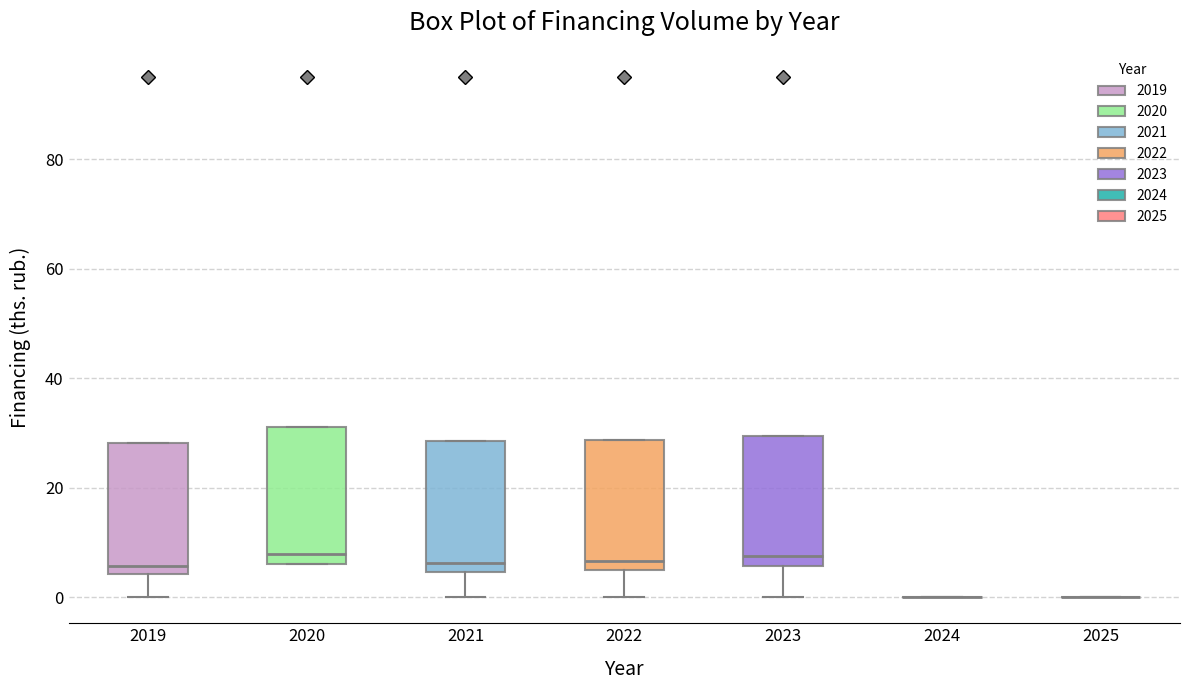

Reading left to right, read every box against the y-axis: the position of its median line, the range the box covers, and the ends of its whiskers. The values are not printed on the chart, so give them approximately, as read against the axis.

2019: median 6, box 4 to 28, whiskers 0 to 28
2020: median 8, box 6 to 32, whiskers 6 to 32
2021: median 6, box 4 to 28, whiskers 0 to 28
2022: median 6, box 4 to 28, whiskers 0 to 28
2023: median 8, box 6 to 30, whiskers 0 to 30
2024: box collapsed to a line at 0, whiskers 0 to 0
2025: box collapsed to a line at 0, whiskers 0 to 0